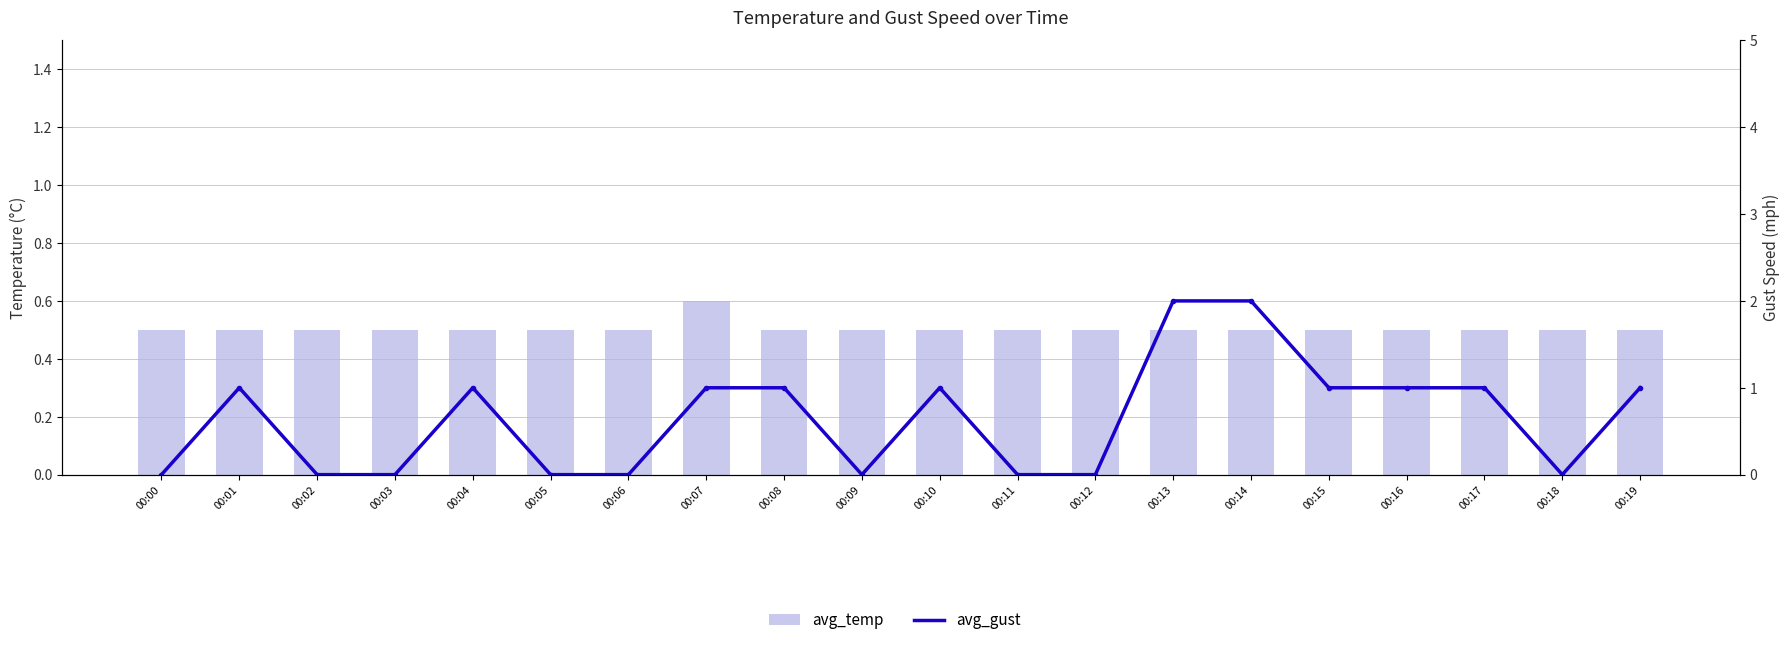

Where does the avg_gust series first go above 1?

00:13